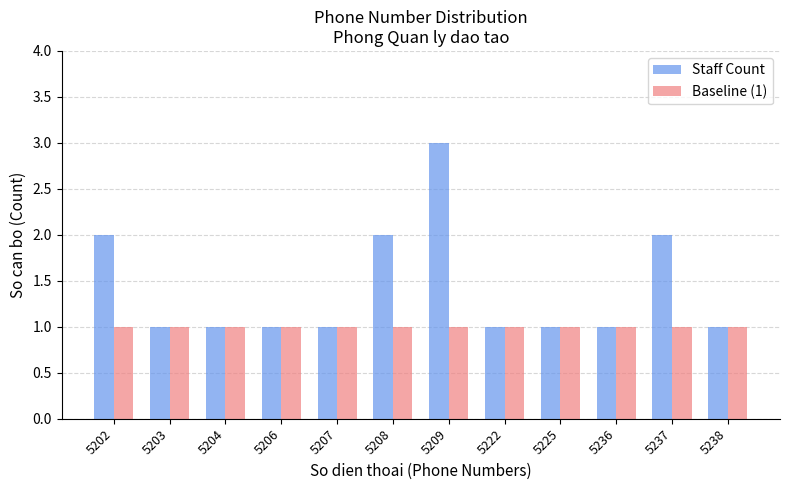

Reading left to right, what are all the values shown in this chart?

Staff Count: 5202=2	5203=1	5204=1	5206=1	5207=1	5208=2	5209=3	5222=1	5225=1	5236=1	5237=2	5238=1
Baseline (1): 5202=1	5203=1	5204=1	5206=1	5207=1	5208=1	5209=1	5222=1	5225=1	5236=1	5237=1	5238=1